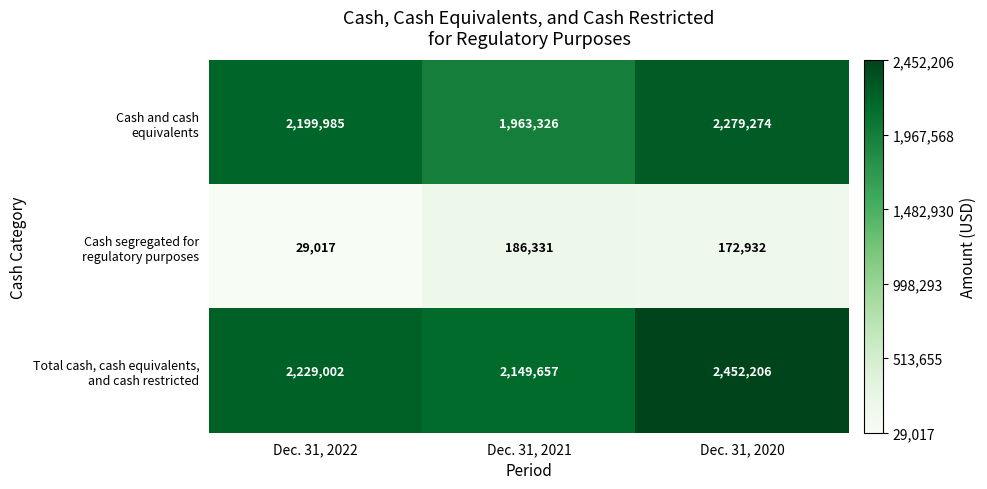

What is the smallest value displayed?

29017